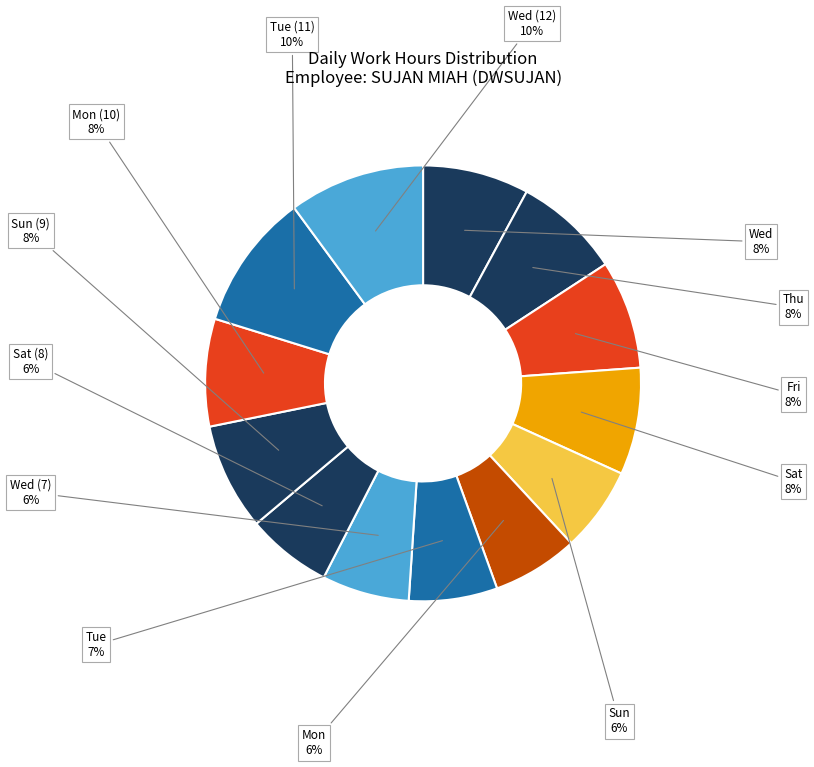

Is it true that Sun (9) is 2% of the pie?

False